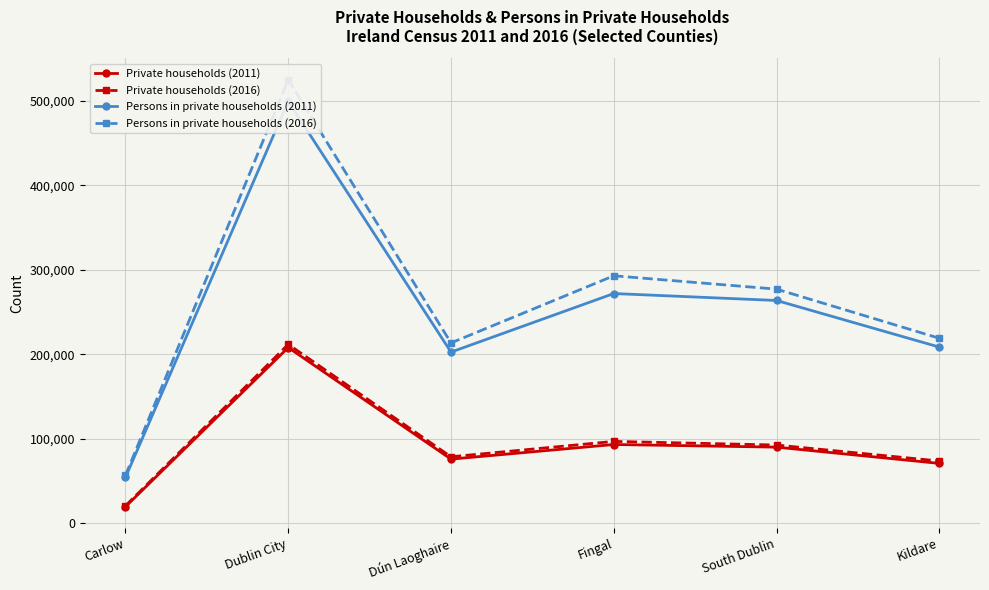

Is it true that Persons in private households (2011) equals 457293 at Fingal?

False